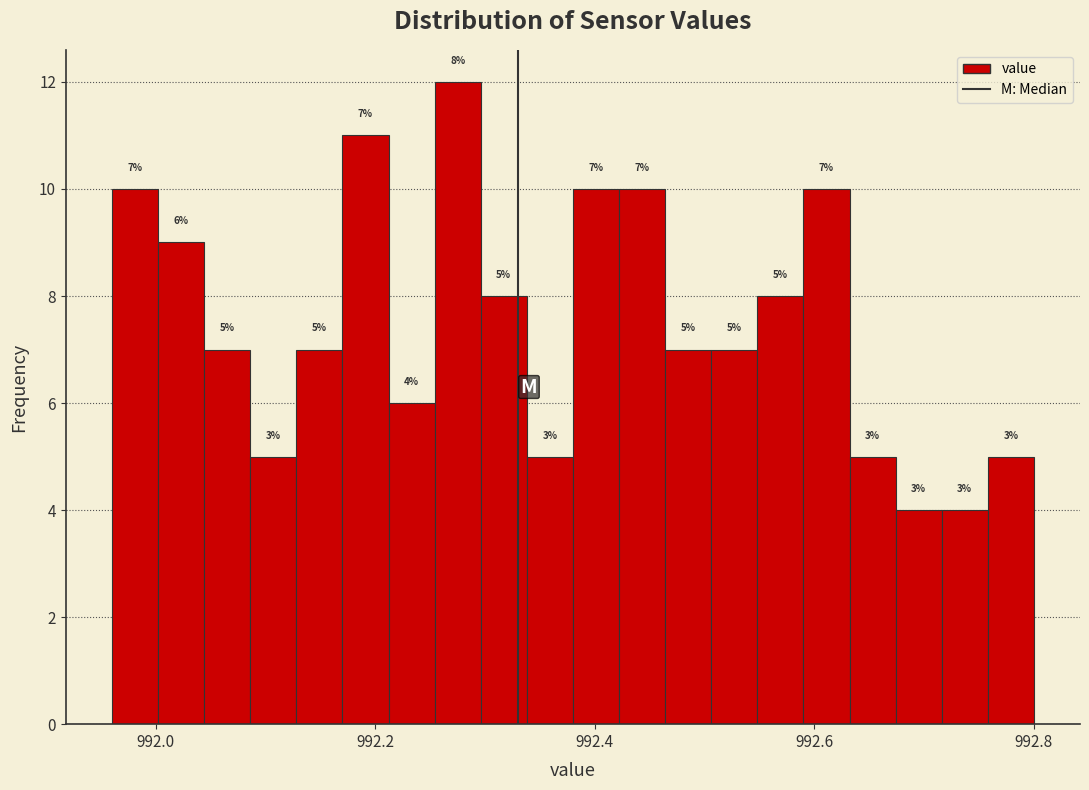

Read against the x-axis, roughly where is the centre of the tallest bar?

992.28